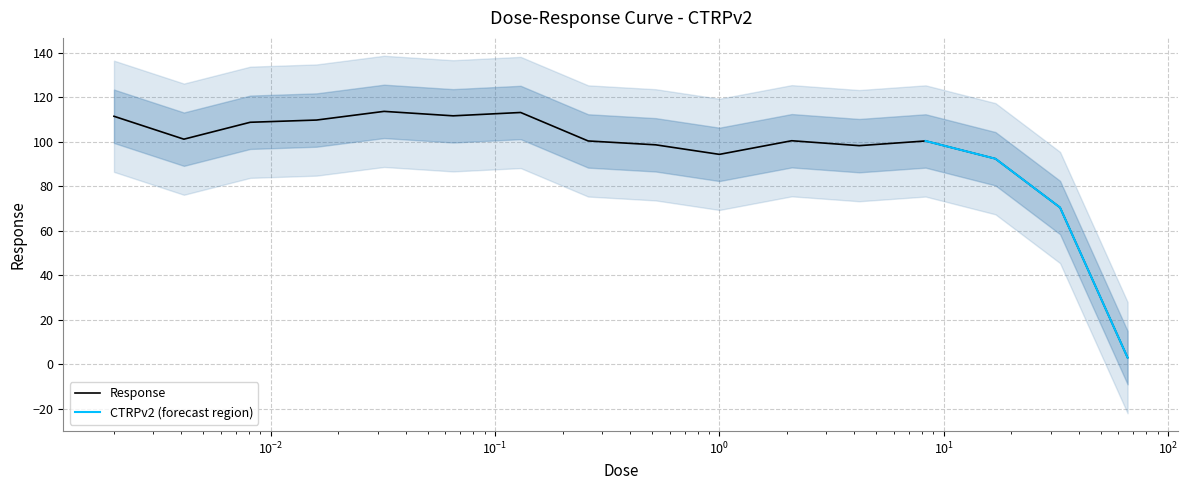

Rank the categories by value from highest to lowest.

0.032, 0.13, 0.065, 0.002, 0.016, 0.0081, 0.0041, 2.1, 0.26, 8.3, 0.52, 4.2, 1.0, 17.0, 33.0, 66.0